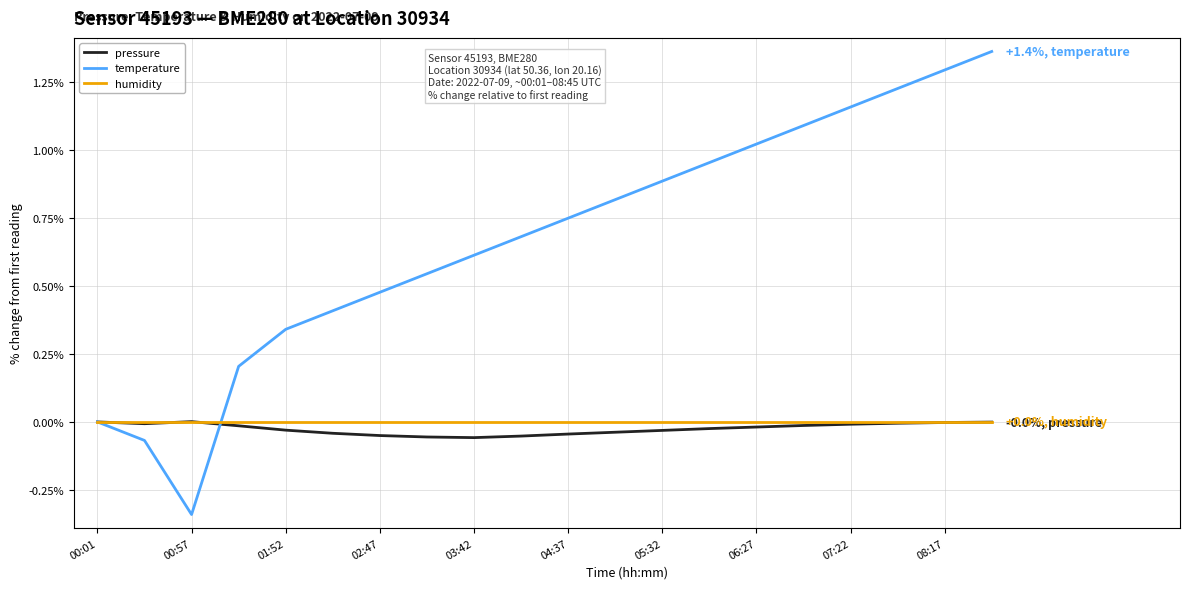

Which series has the largest range (max minus min)?

temperature